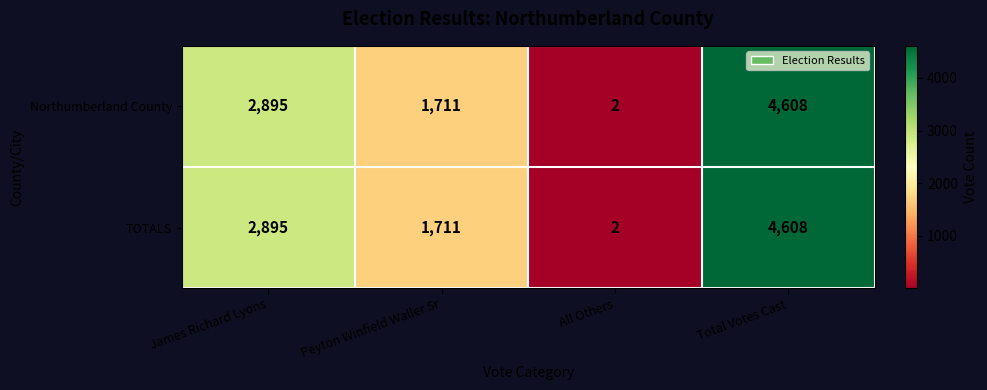

At how many categories does at least one series exceed 277?

3